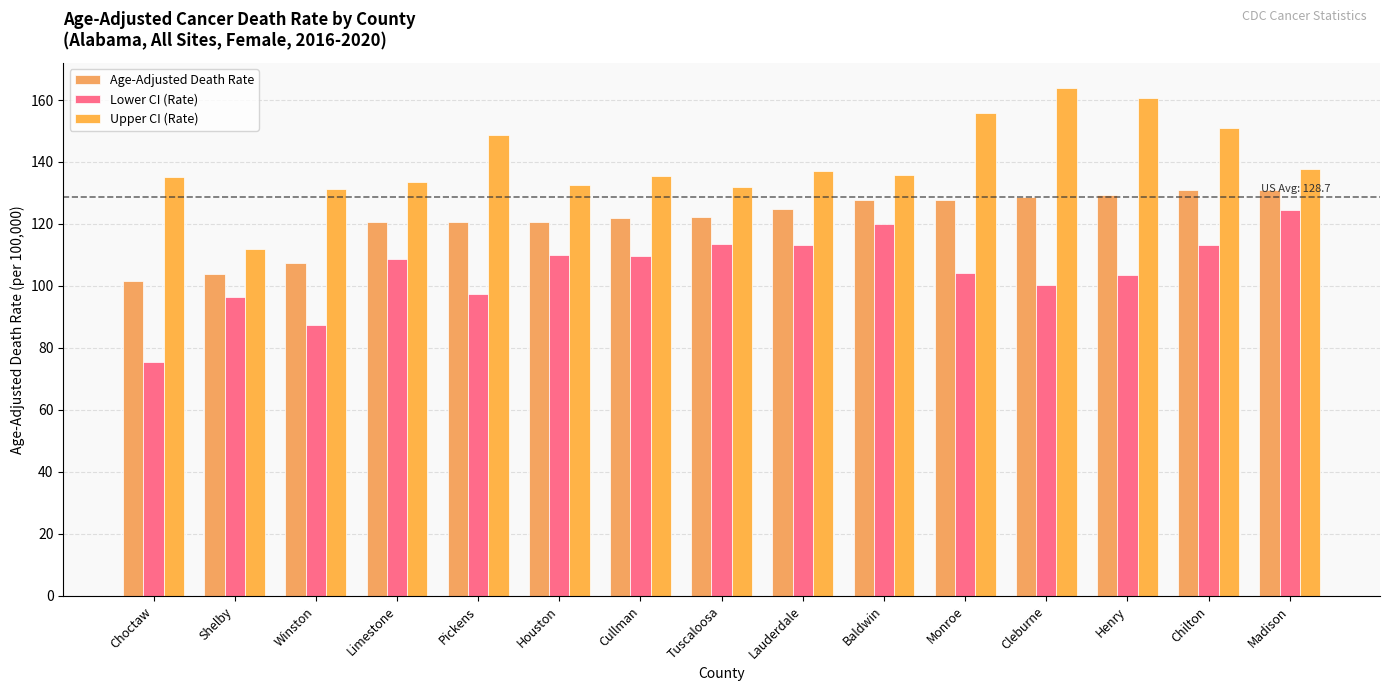

Which label corresponds to the largest value in the chart?

Cleburne